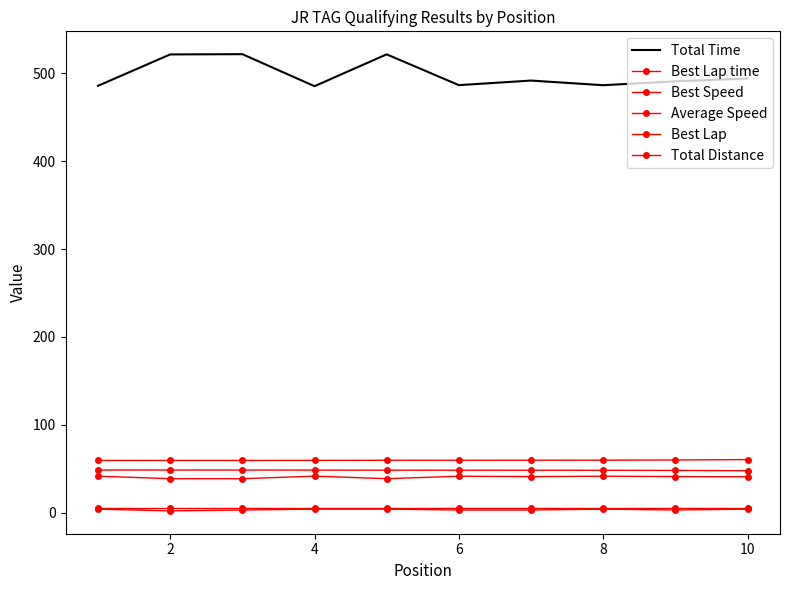

How many lines are shown in the chart?

6